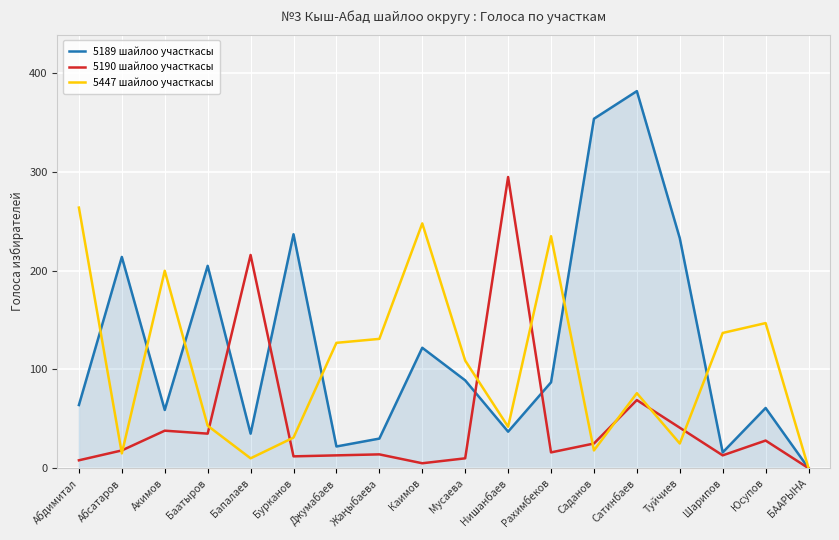

What position from the right is Джумабаев?

12